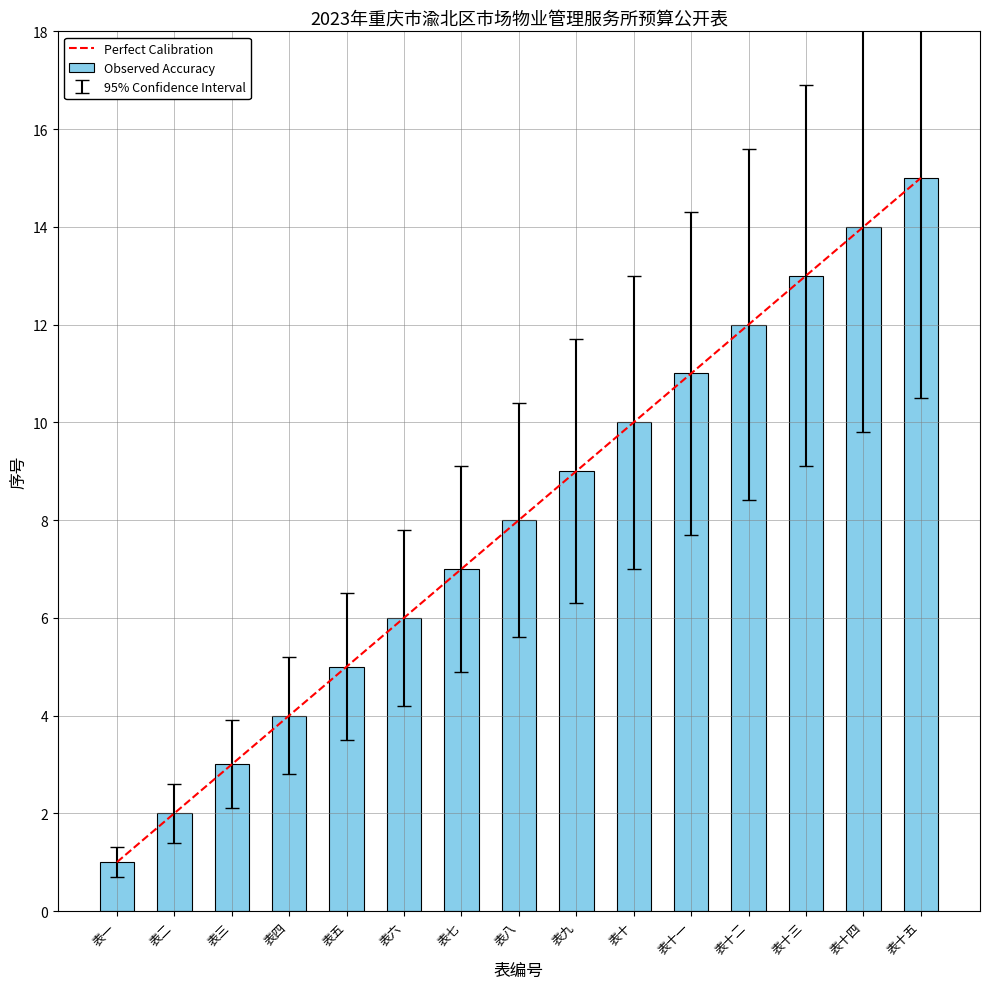

What is the average value?

8